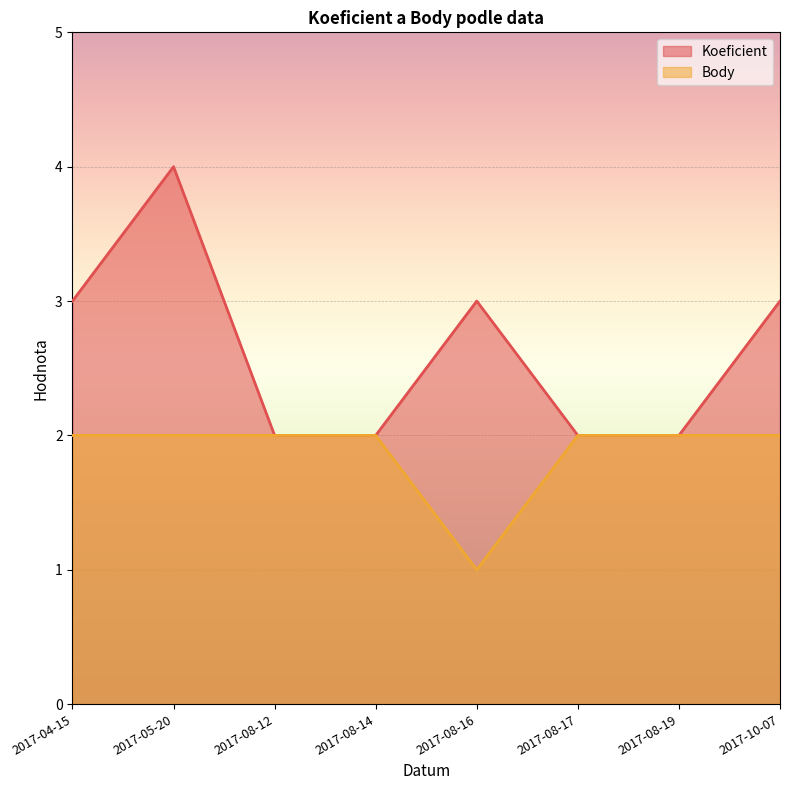

How many lines are shown in the chart?

2